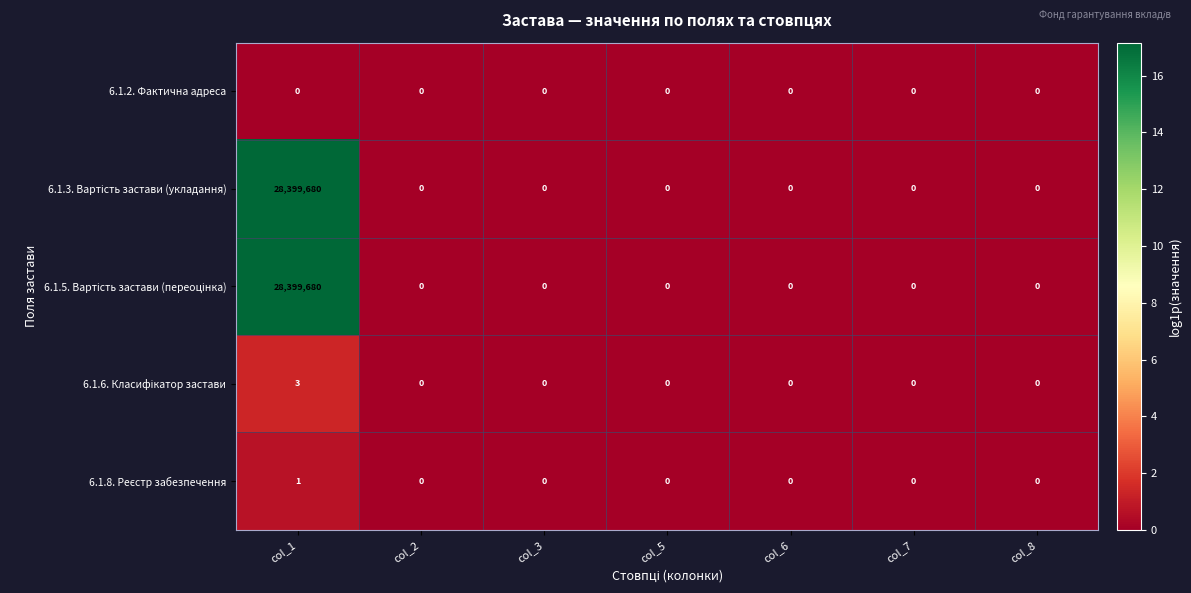

The 6.1.2. Фактична адреса series shows 0 at col_7. True or false?

True